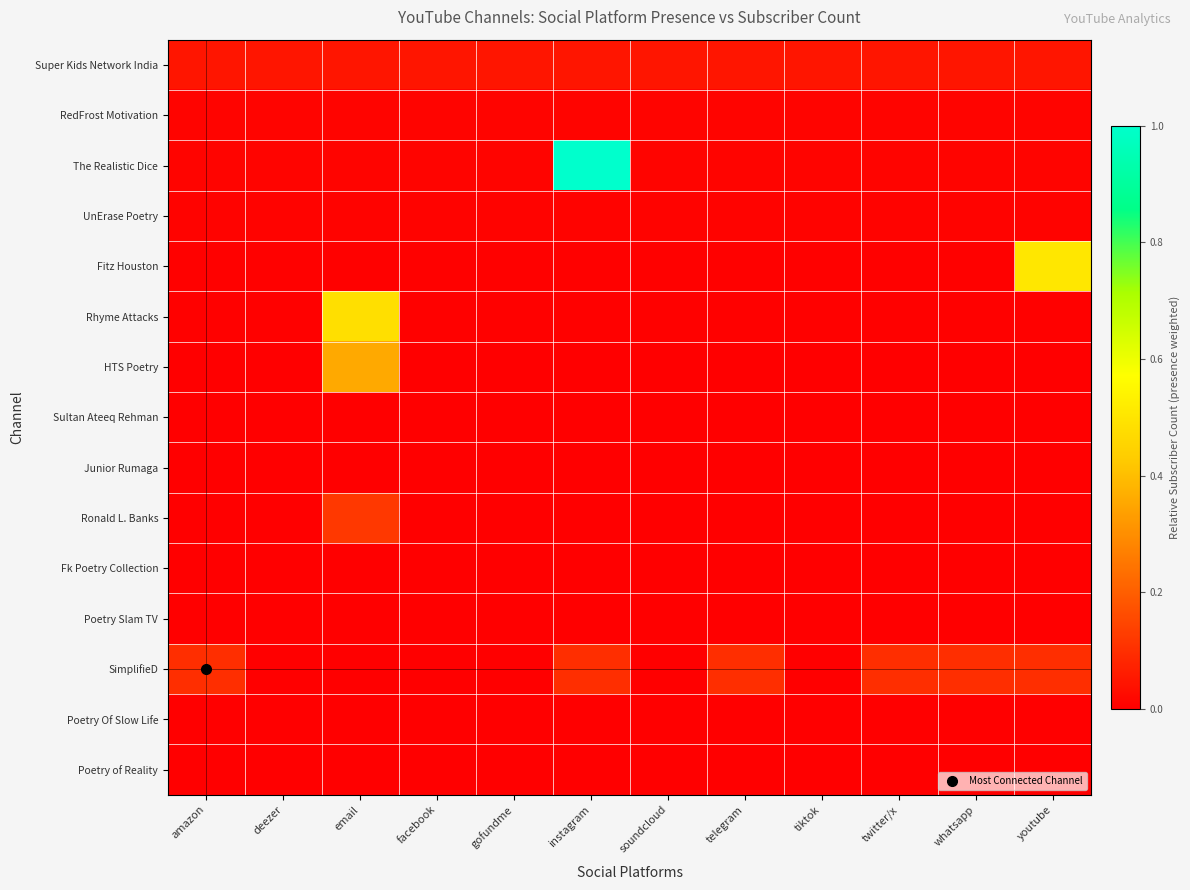

Reading right to left, what are all the values shown in this chart?

Super Kids Network India: youtube=0.0	whatsapp=0.0	twitter/x=0.0	tiktok=0.0	telegram=0.0	soundcloud=0.0	instagram=0.0	gofundme=0.0	facebook=0.0	email=0.0	deezer=0.0	amazon=0.0
RedFrost Motivation: youtube=0.0	whatsapp=0.0	twitter/x=0.0	tiktok=0.0	telegram=0.0	soundcloud=0.0	instagram=0.0	gofundme=0.0	facebook=0.0	email=0.0	deezer=0.0	amazon=0.0
The Realistic Dice: youtube=0.0	whatsapp=0.0	twitter/x=0.0	tiktok=0.0	telegram=0.0	soundcloud=0.0	instagram=1.0	gofundme=0.0	facebook=0.0	email=0.0	deezer=0.0	amazon=0.0
UnErase Poetry: youtube=0.0	whatsapp=0.0	twitter/x=0.0	tiktok=0.0	telegram=0.0	soundcloud=0.0	instagram=0.0	gofundme=0.0	facebook=0.0	email=0.0	deezer=0.0	amazon=0.0
Fitz Houston: youtube=0.5	whatsapp=0.0	twitter/x=0.0	tiktok=0.0	telegram=0.0	soundcloud=0.0	instagram=0.0	gofundme=0.0	facebook=0.0	email=0.0	deezer=0.0	amazon=0.0
Rhyme Attacks: youtube=0.0	whatsapp=0.0	twitter/x=0.0	tiktok=0.0	telegram=0.0	soundcloud=0.0	instagram=0.0	gofundme=0.0	facebook=0.0	email=0.5	deezer=0.0	amazon=0.0
HTS Poetry: youtube=0.0	whatsapp=0.0	twitter/x=0.0	tiktok=0.0	telegram=0.0	soundcloud=0.0	instagram=0.0	gofundme=0.0	facebook=0.0	email=0.4	deezer=0.0	amazon=0.0
Sultan Ateeq Rehman: youtube=0.0	whatsapp=0.0	twitter/x=0.0	tiktok=0.0	telegram=0.0	soundcloud=0.0	instagram=0.0	gofundme=0.0	facebook=0.0	email=0.0	deezer=0.0	amazon=0.0
Junior Rumaga: youtube=0.0	whatsapp=0.0	twitter/x=0.0	tiktok=0.0	telegram=0.0	soundcloud=0.0	instagram=0.0	gofundme=0.0	facebook=0.0	email=0.0	deezer=0.0	amazon=0.0
Ronald L. Banks: youtube=0.0	whatsapp=0.0	twitter/x=0.0	tiktok=0.0	telegram=0.0	soundcloud=0.0	instagram=0.0	gofundme=0.0	facebook=0.0	email=0.1	deezer=0.0	amazon=0.0
Fk Poetry Collection: youtube=0.0	whatsapp=0.0	twitter/x=0.0	tiktok=0.0	telegram=0.0	soundcloud=0.0	instagram=0.0	gofundme=0.0	facebook=0.0	email=0.0	deezer=0.0	amazon=0.0
Poetry Slam TV: youtube=0.0	whatsapp=0.0	twitter/x=0.0	tiktok=0.0	telegram=0.0	soundcloud=0.0	instagram=0.0	gofundme=0.0	facebook=0.0	email=0.0	deezer=0.0	amazon=0.0
SimplifieD: youtube=0.1	whatsapp=0.1	twitter/x=0.1	tiktok=0.0	telegram=0.1	soundcloud=0.0	instagram=0.1	gofundme=0.0	facebook=0.0	email=0.0	deezer=0.0	amazon=0.1
Poetry Of Slow Life: youtube=0.0	whatsapp=0.0	twitter/x=0.0	tiktok=0.0	telegram=0.0	soundcloud=0.0	instagram=0.0	gofundme=0.0	facebook=0.0	email=0.0	deezer=0.0	amazon=0.0
Poetry of Reality: youtube=0.0	whatsapp=0.0	twitter/x=0.0	tiktok=0.0	telegram=0.0	soundcloud=0.0	instagram=0.0	gofundme=0.0	facebook=0.0	email=0.0	deezer=0.0	amazon=0.0